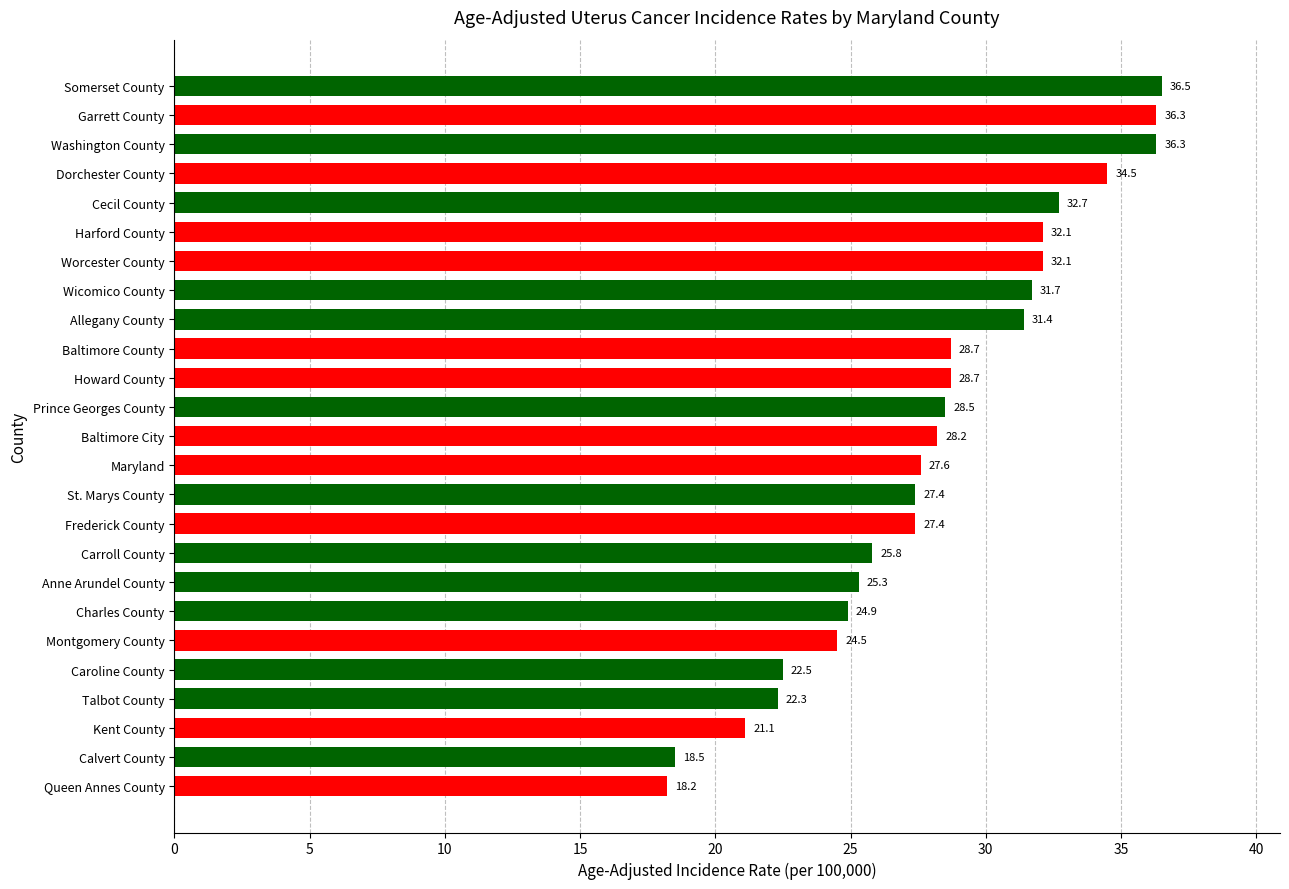

What is the change in value from Allegany County to Wicomico County?

+0.3